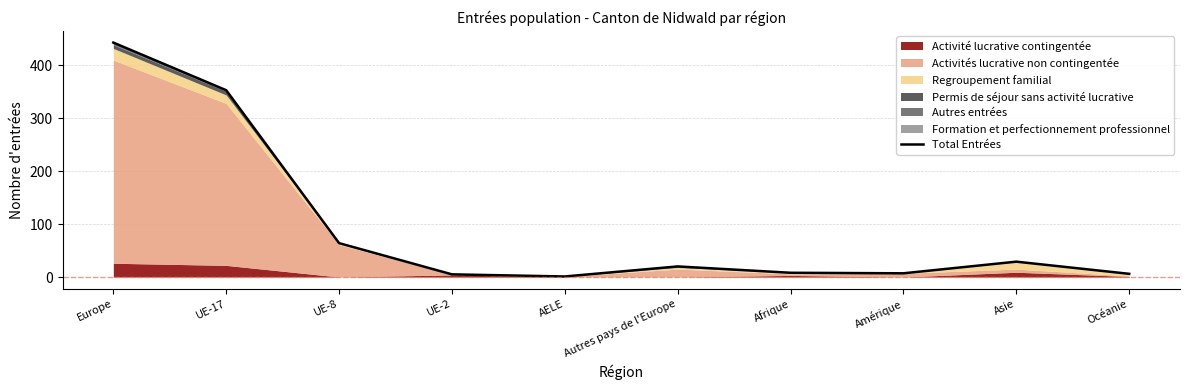

What is the difference between the second highest and minimum values?

352